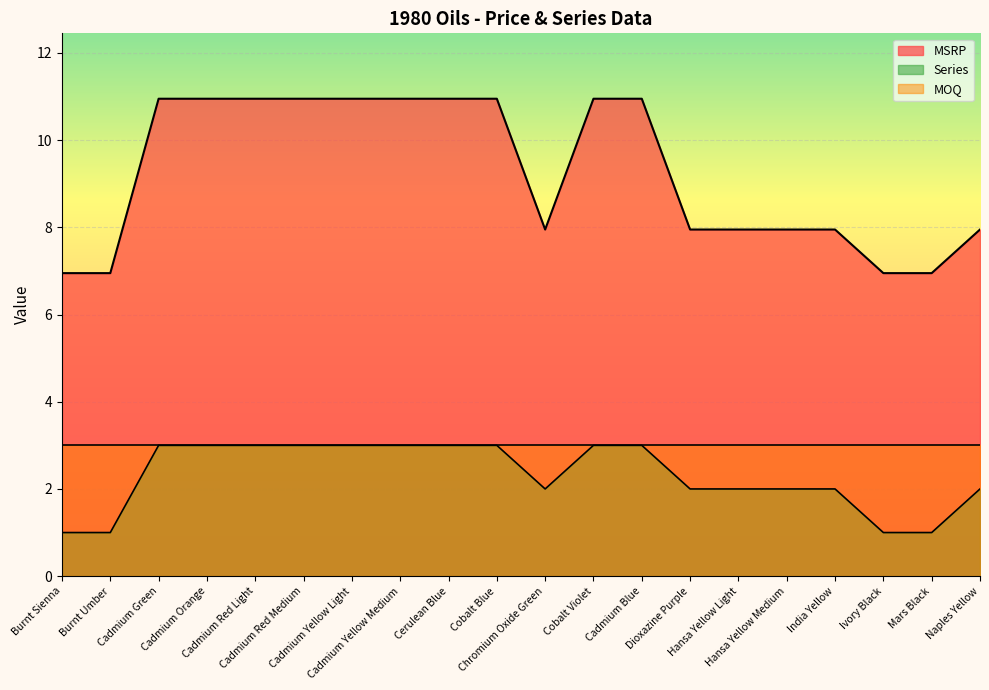

At which category is the sum across all series the highest?

Cadmium Green